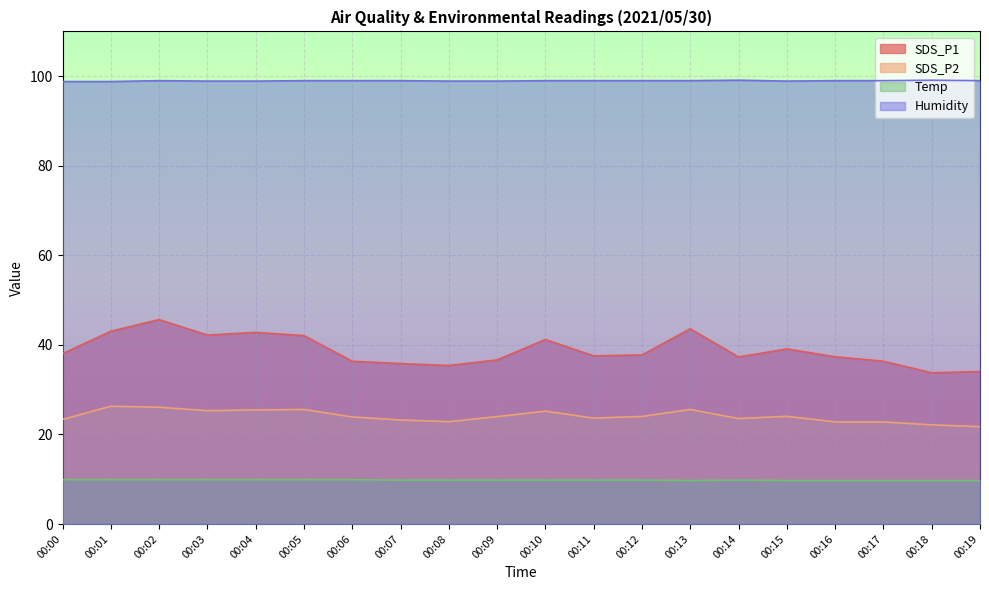

Which series has the widest spread of values?

SDS_P1